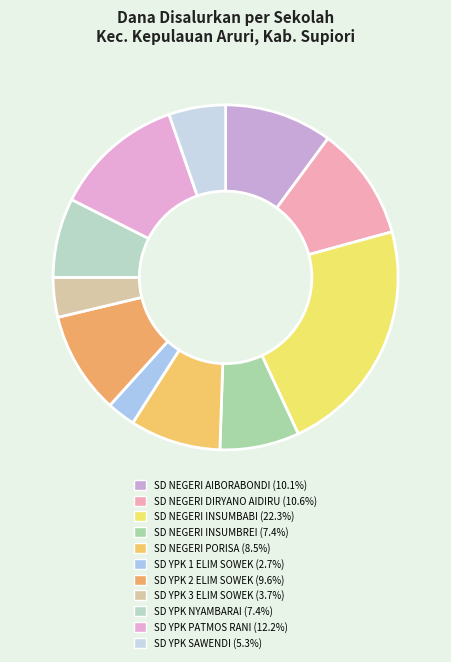

Is it true that SD YPK PATMOS RANI is 5% of the pie?

False